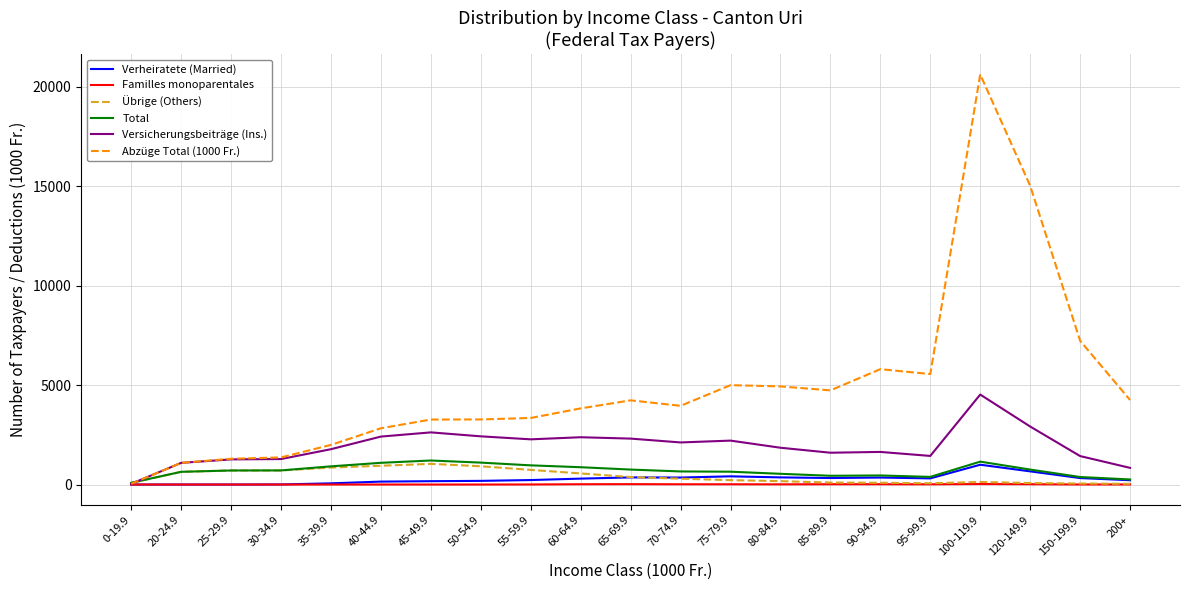

Which series has the widest spread of values?

Abzüge Total (1000 Fr.)